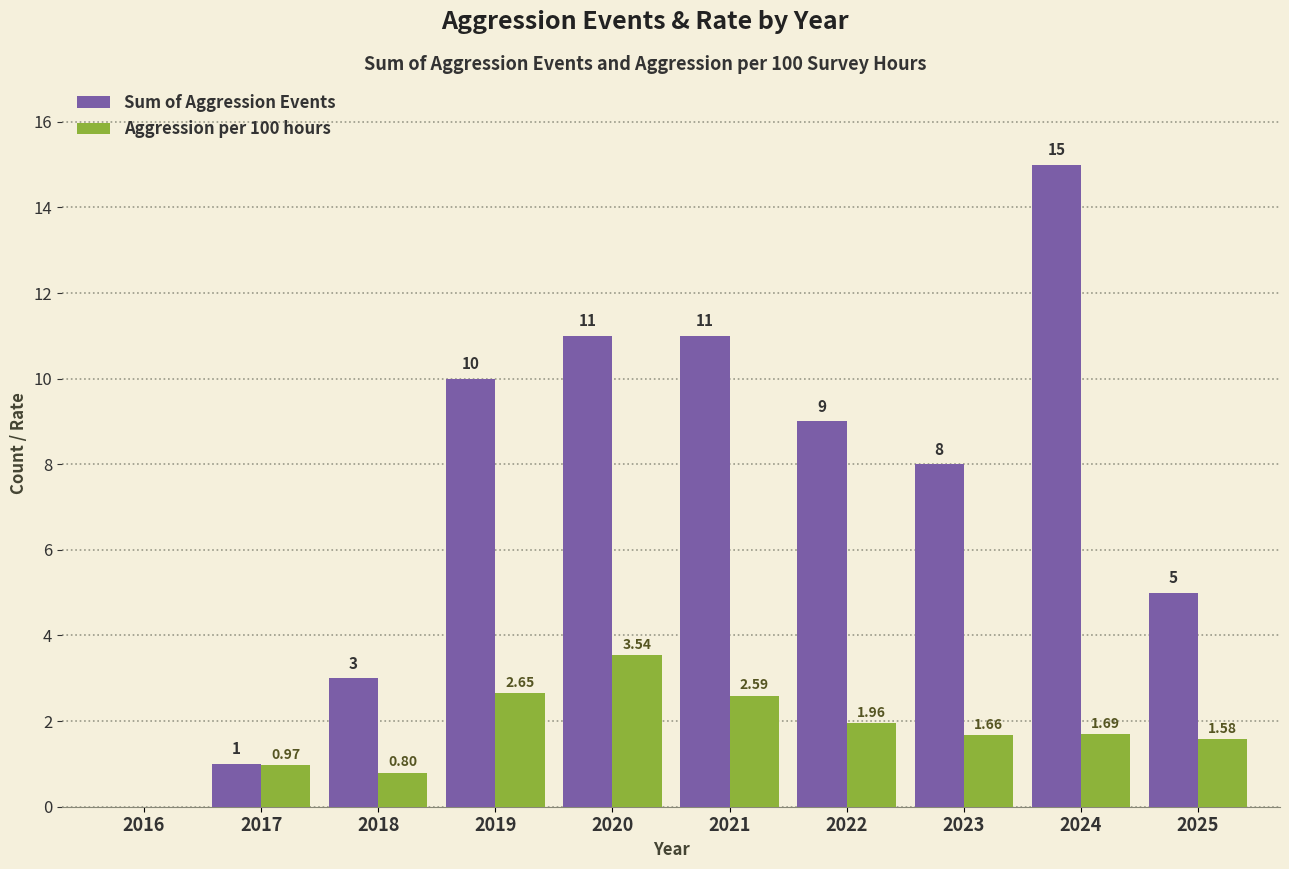

Between 2020 and 2024, which series saw the biggest shift?

Sum of Aggression Events